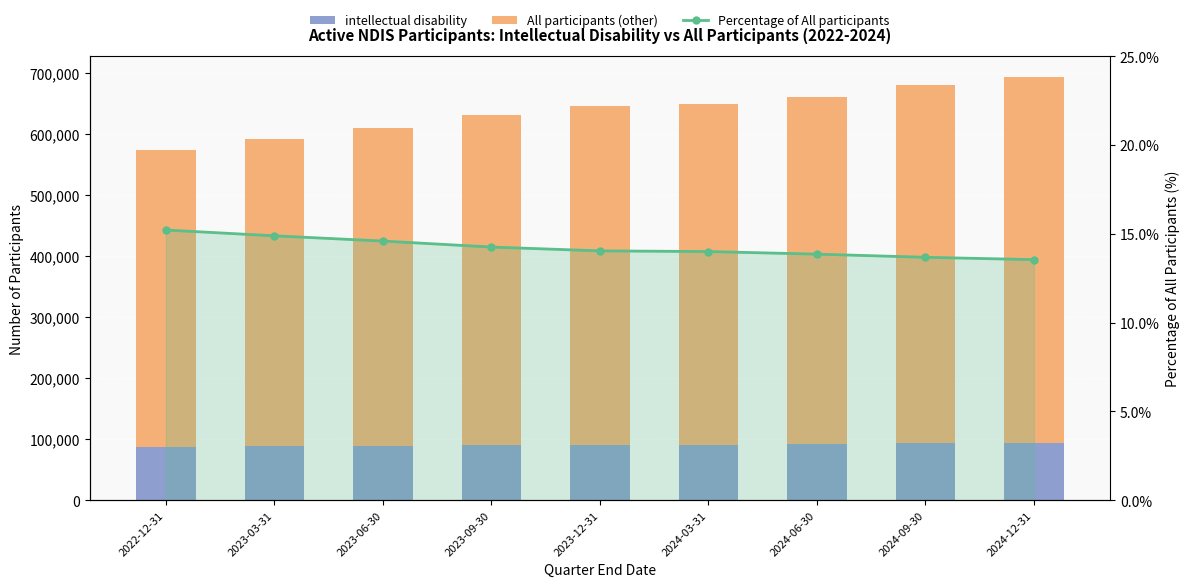

What is the smallest value displayed?

13.5